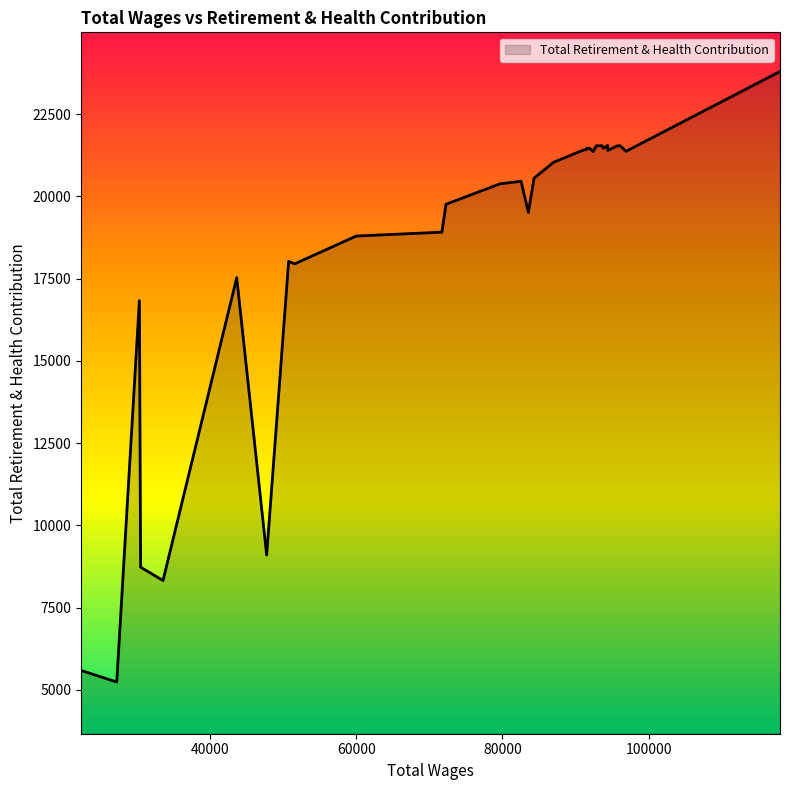

Count the number of data series in this chart.

1